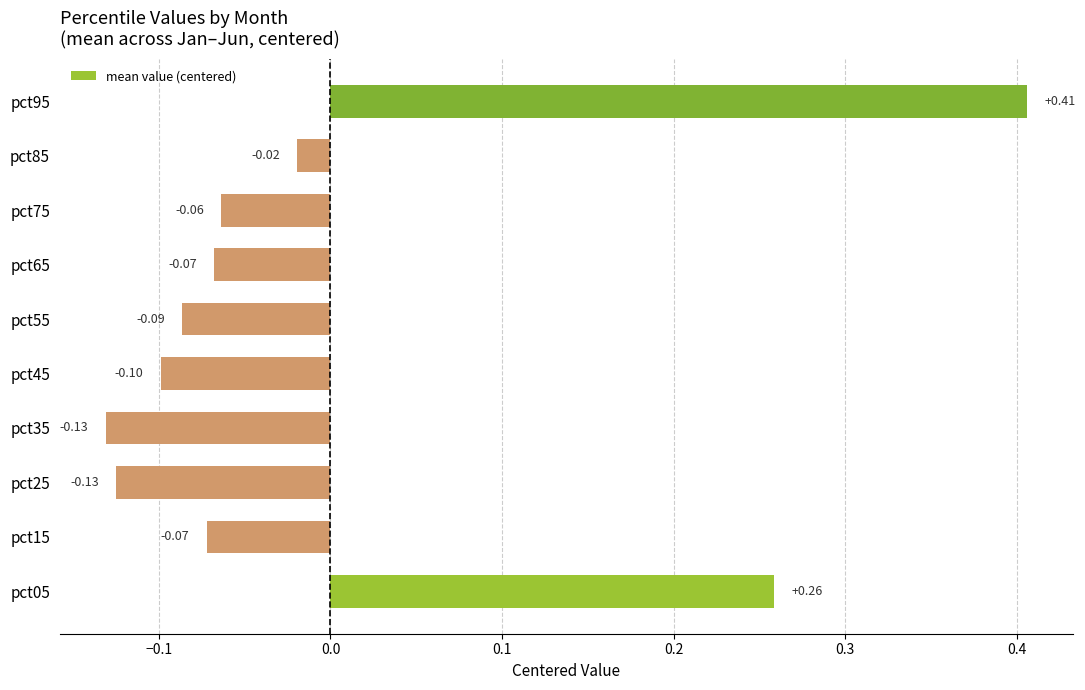

What is the difference between the values at pct75 and pct95?

0.5